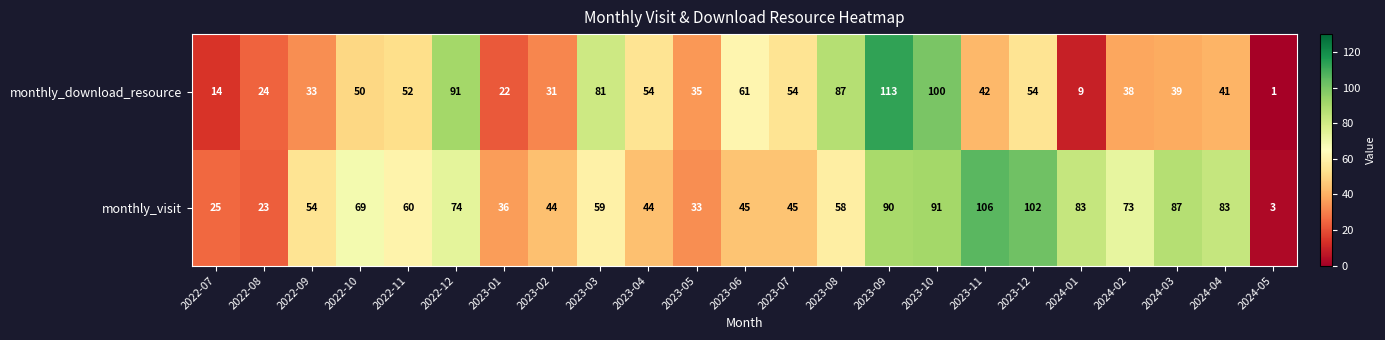

True or false: monthly_visit has a value of 23 at 2023-01.

False